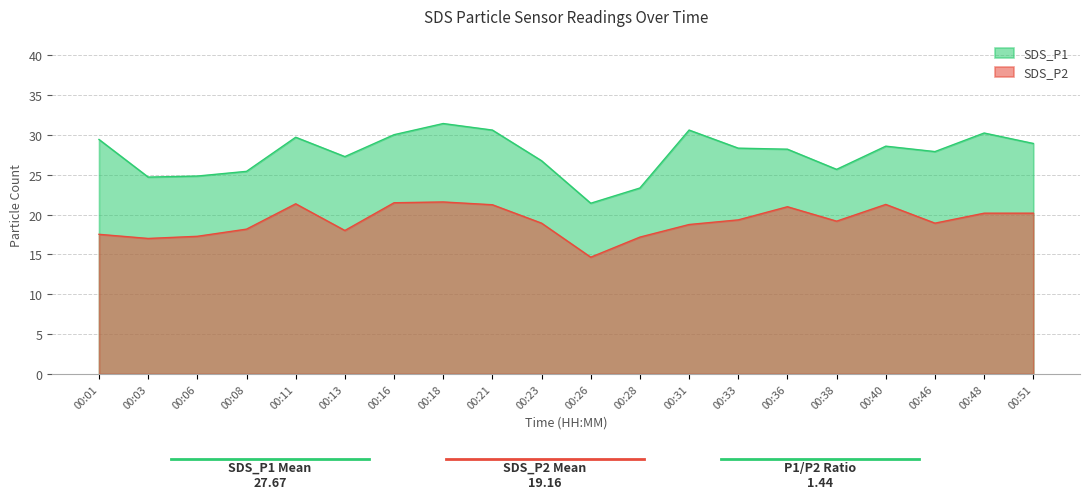

Is it true that SDS_P1 equals 42.0 at 00:31?

False